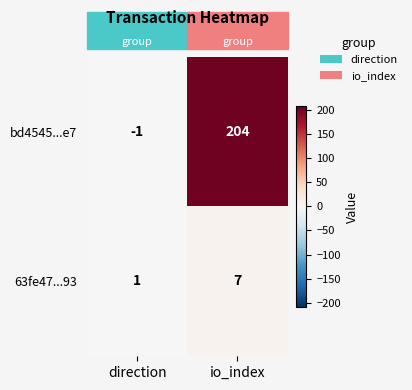

At which category is the sum across all series the highest?

io_index